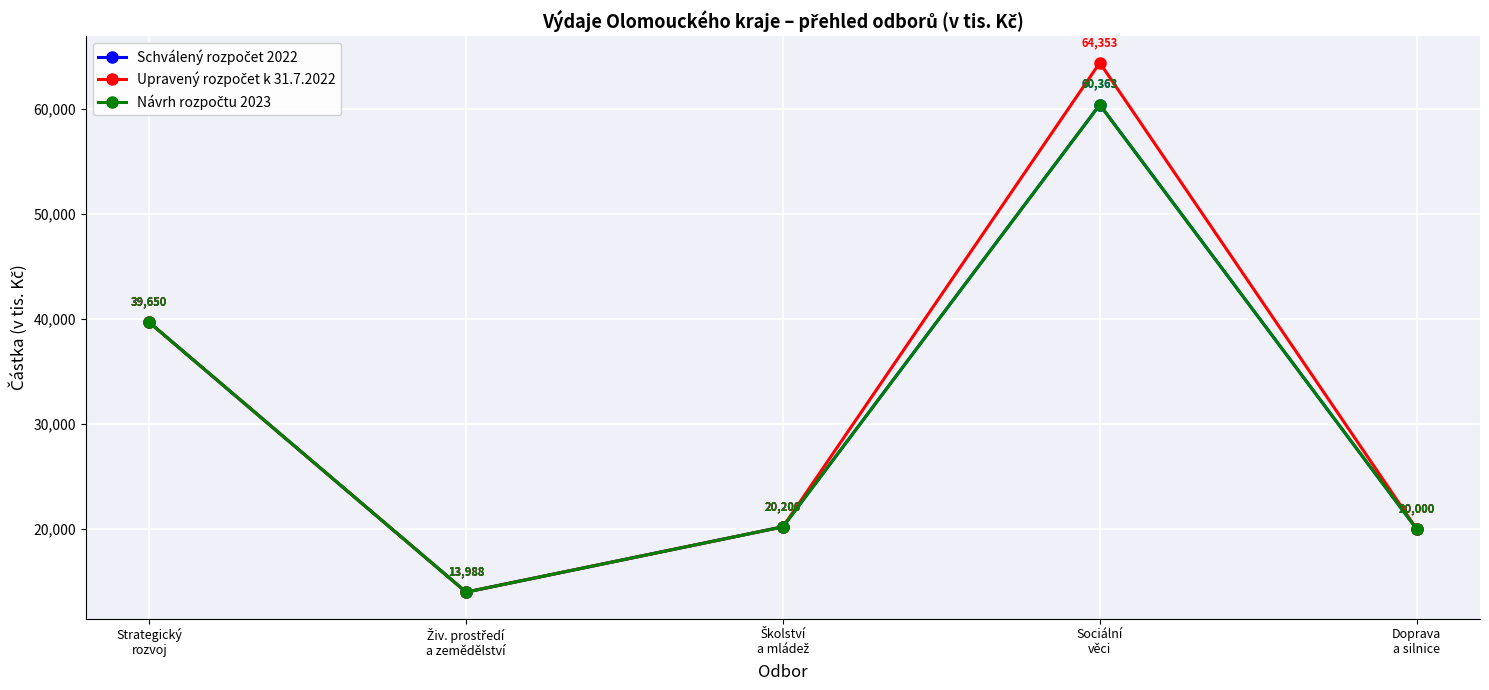

Which series changed the most between Živ. prostředí
a zemědělství and Sociální
věci?

Upravený rozpočet k 31.7.2022